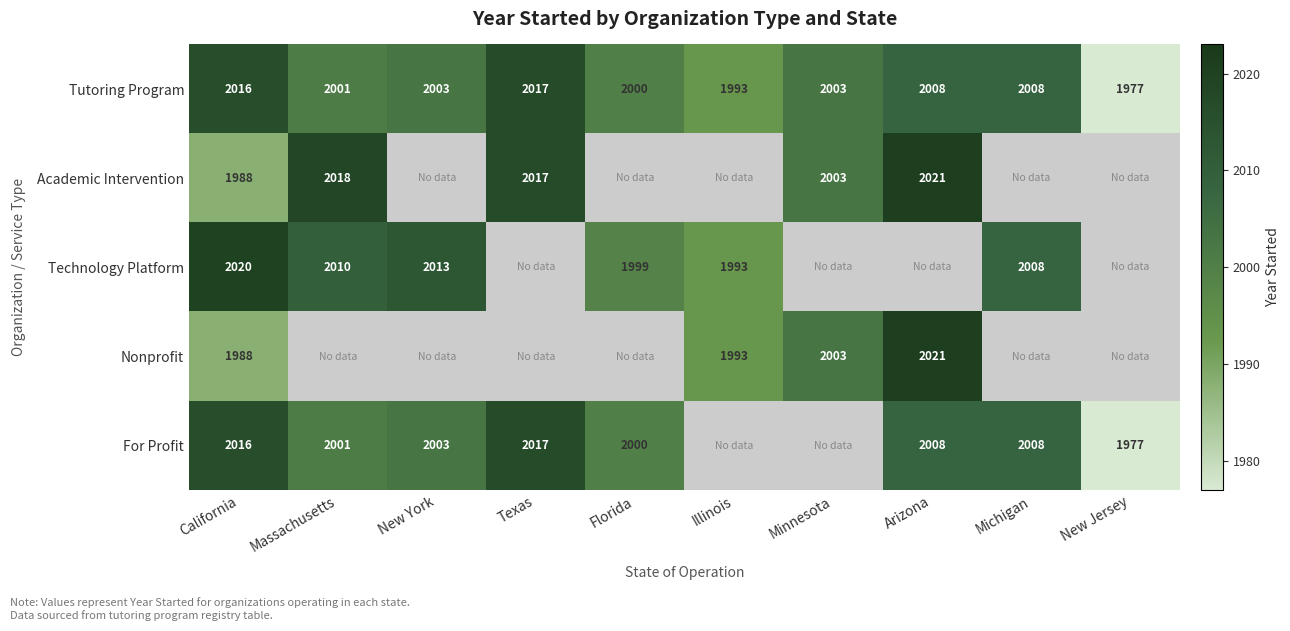

Is the value of Tutoring Program at New Jersey greater than the value of Nonprofit at Arizona?

No